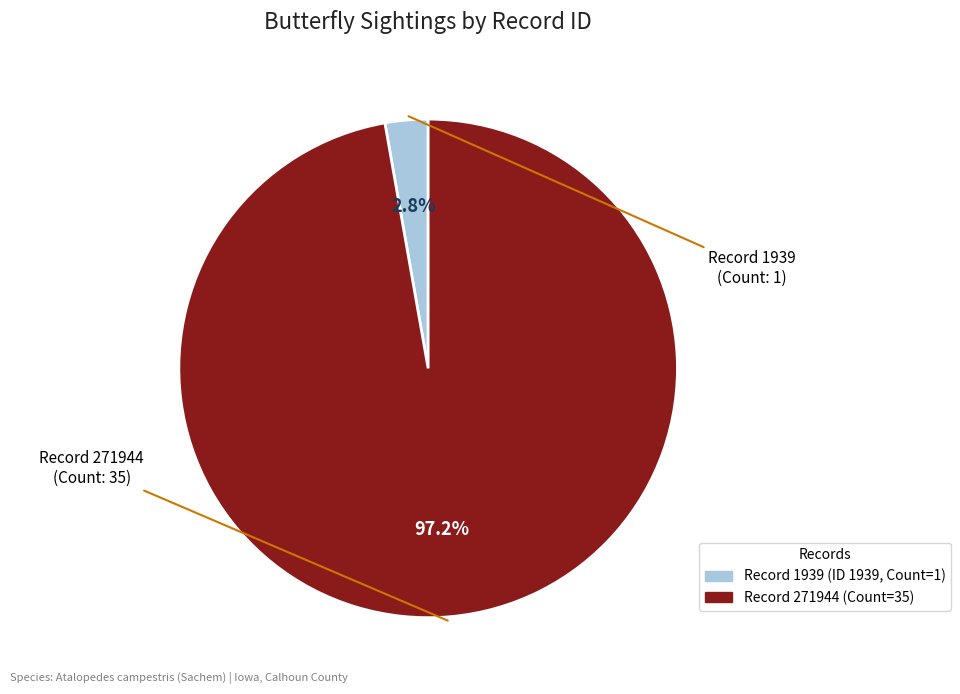

To the nearest percent, what is the difference between the Record 1939 and Record 271944 slice percentages?

94%